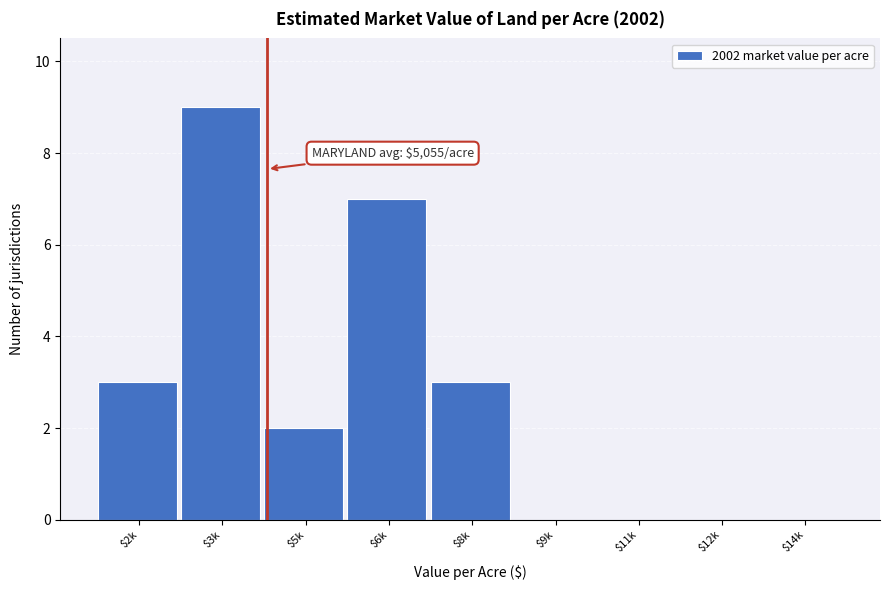

Is it true that the value at $11k is 5?

False